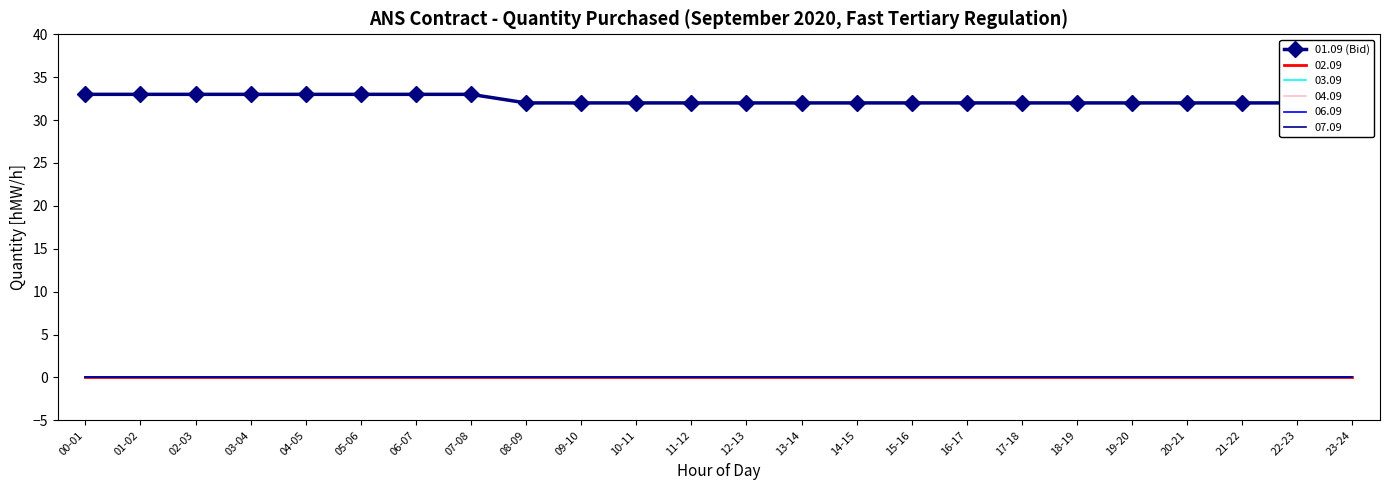

What position from the right is 05-06?

19